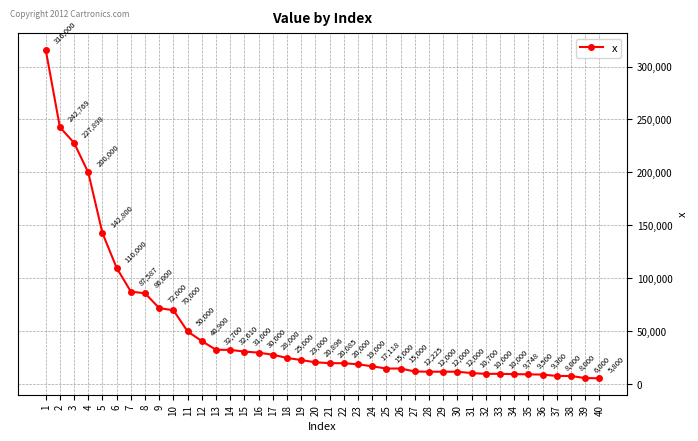

What is the difference between the second highest and minimum values?

236969